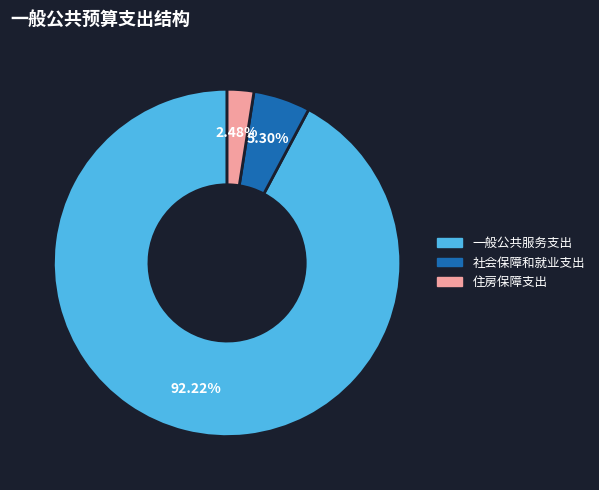

To the nearest percent, what is the combined percentage of 住房保障支出 and 一般公共服务支出?

95%